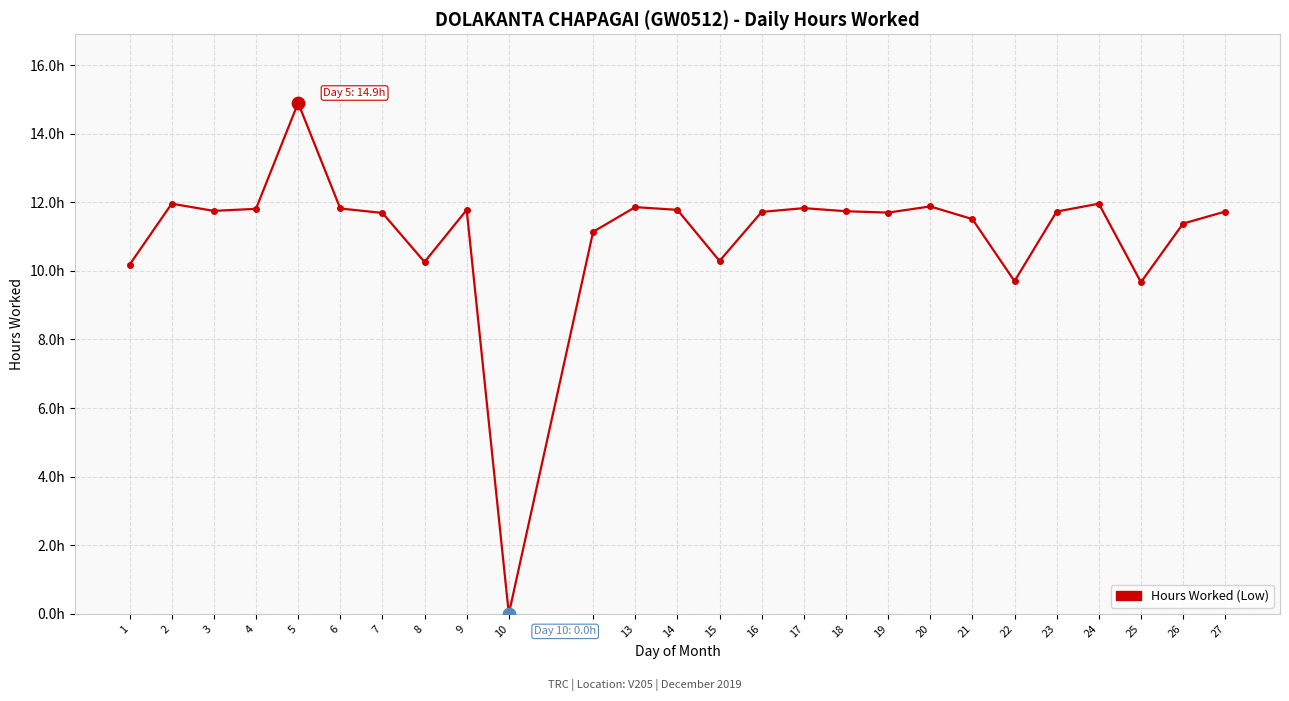

Is this an area chart (filled region under the line)?

No